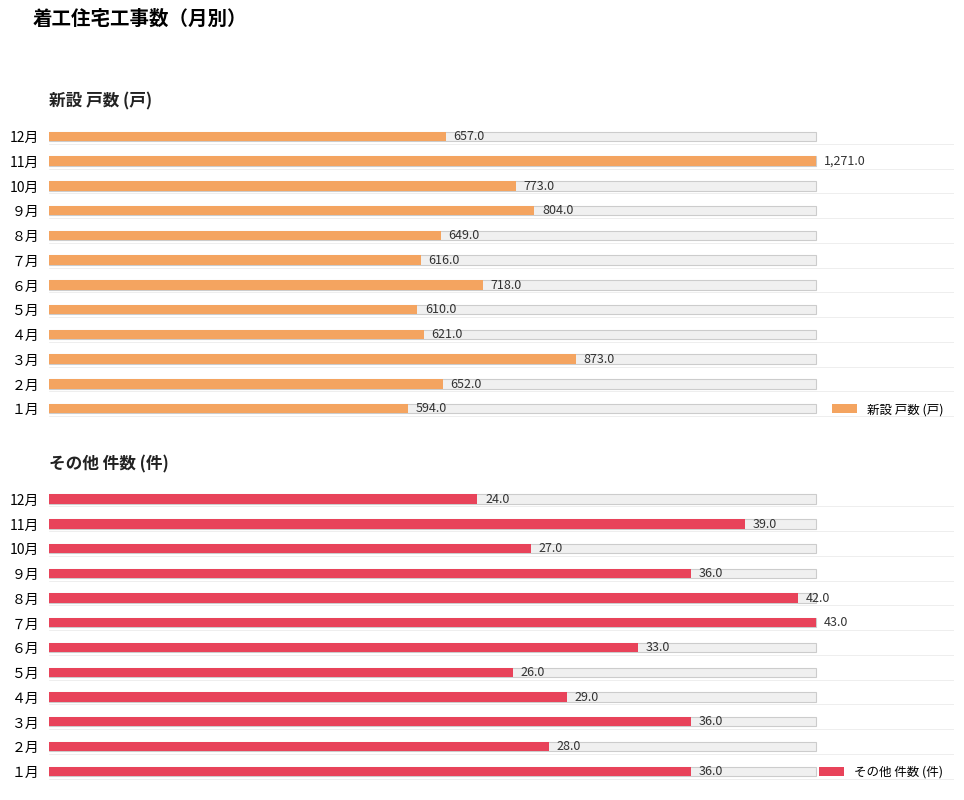

What is the maximum value shown in the chart?

1271